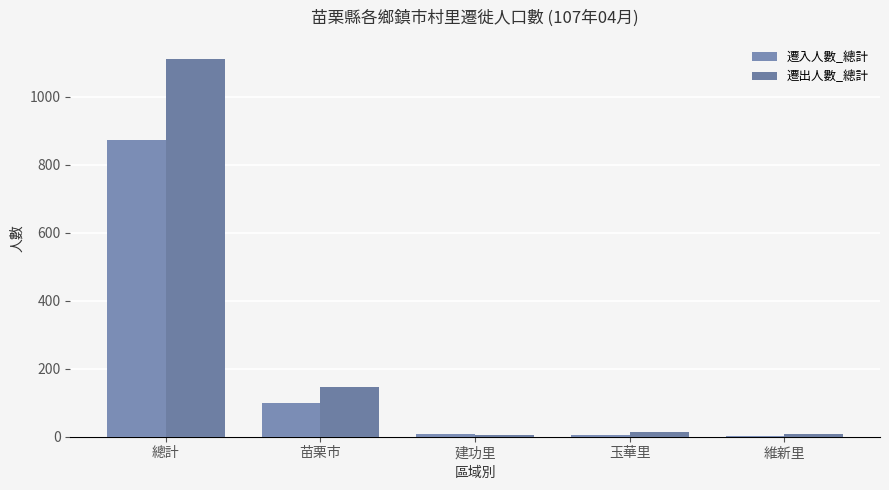

At how many categories does at least one series exceed 831?

1